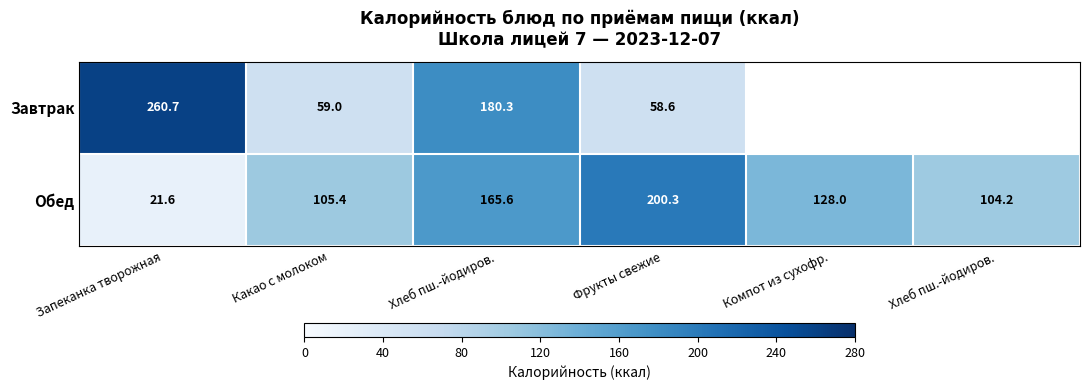

What is the difference between the highest and lowest values at Запеканка творожная?

239.1